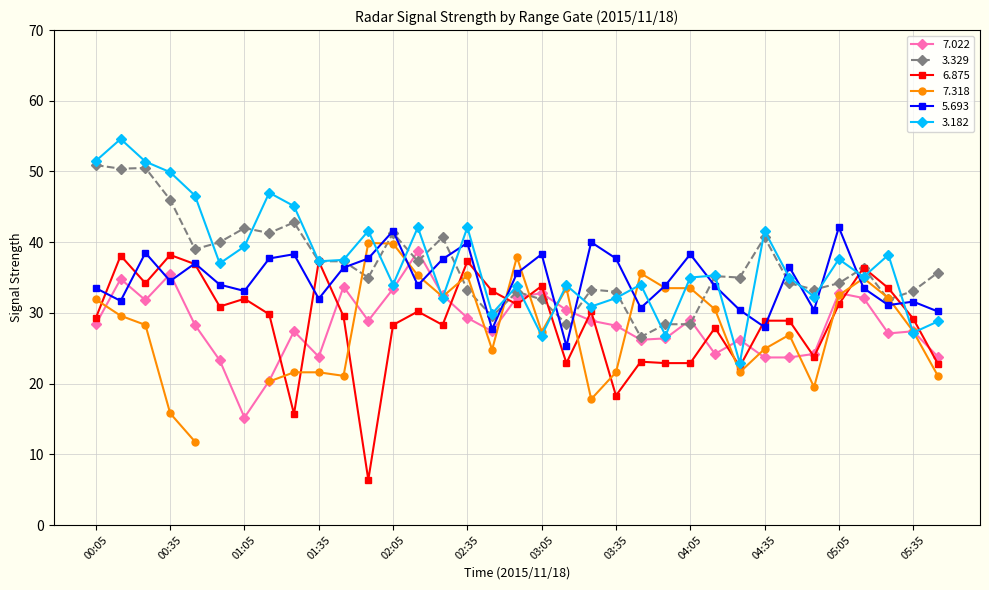

What is the value of the 5.693 point at the 11th from the left?

36.4